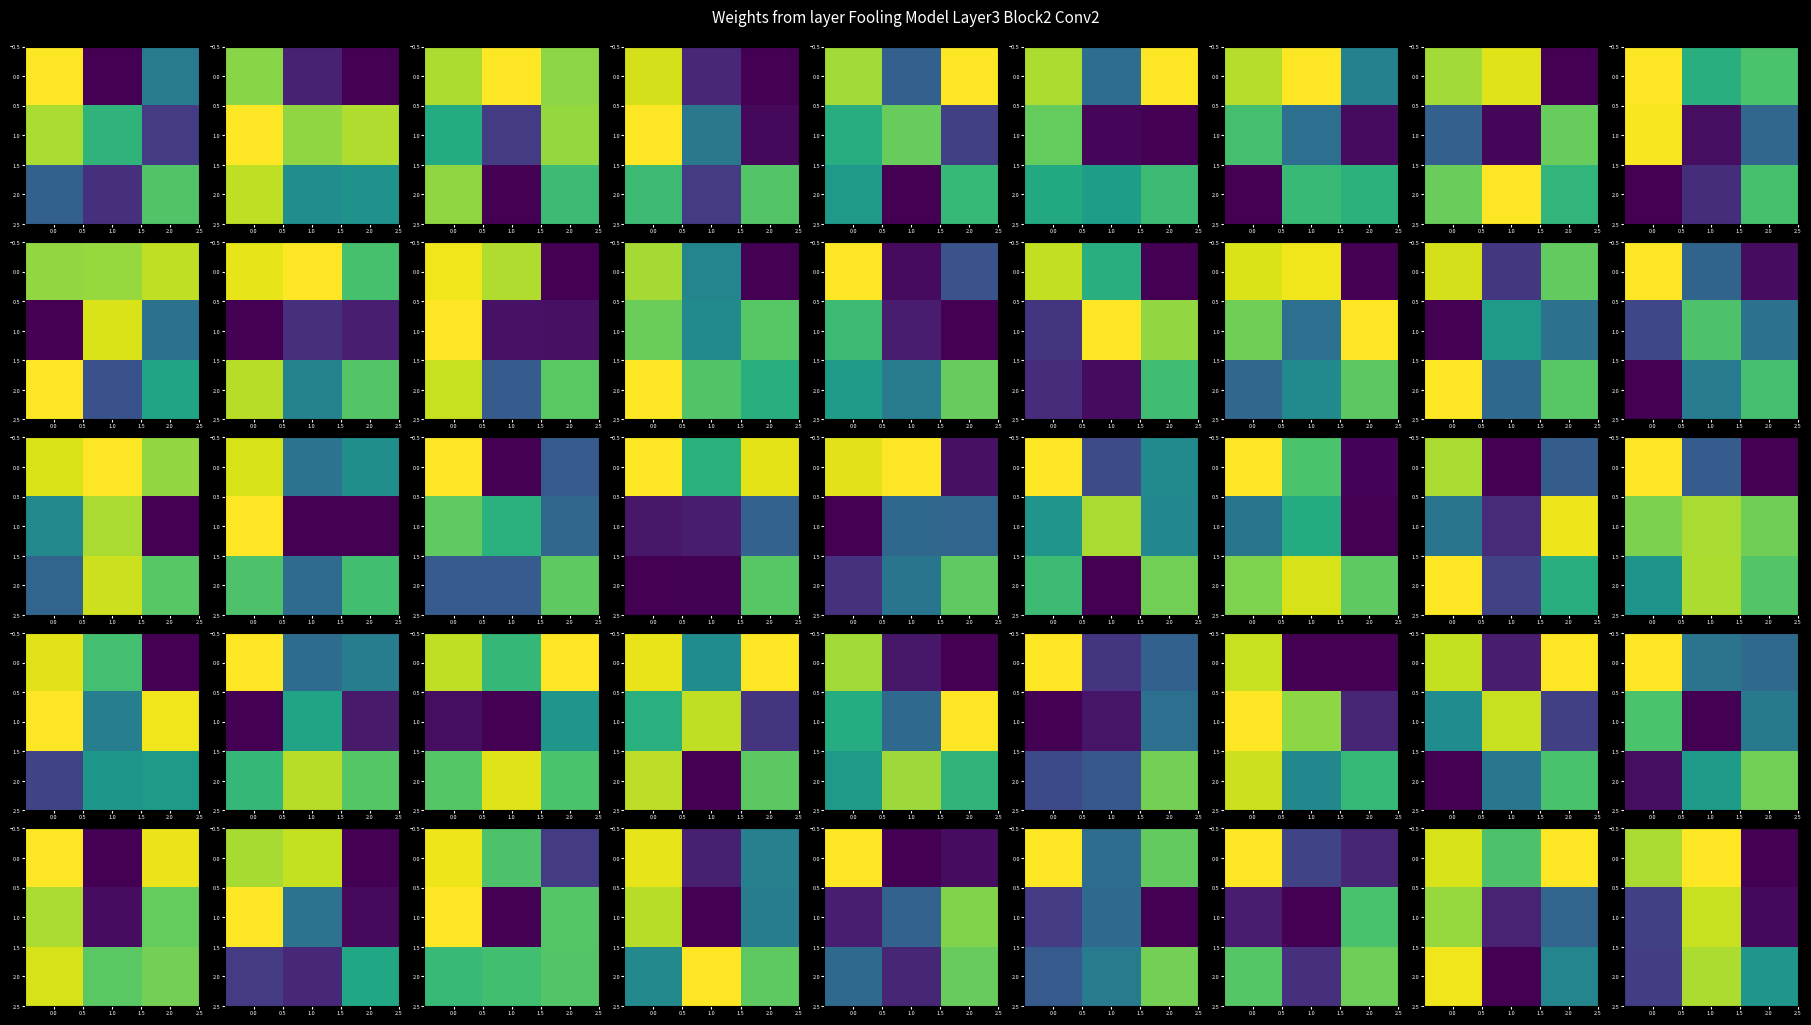

The 2.0 series shows 0.2 at 2.0. True or false?

False